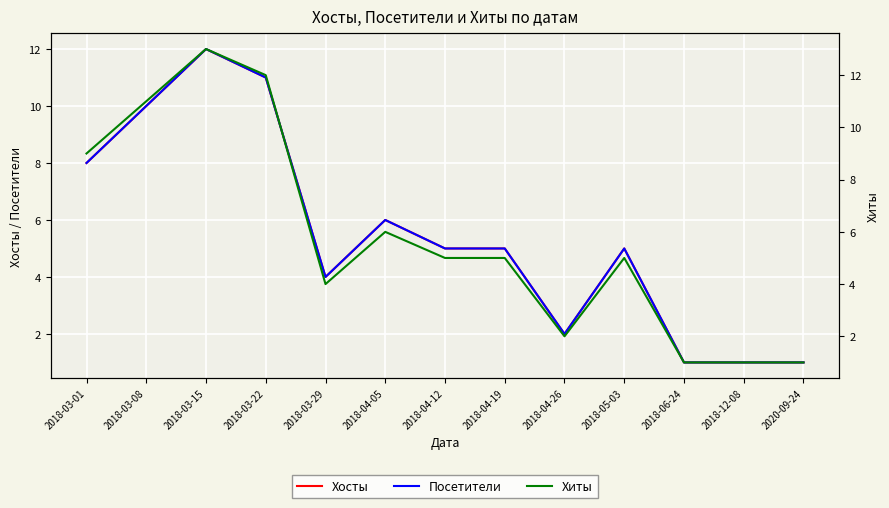

Which series has the widest spread of values?

Хиты